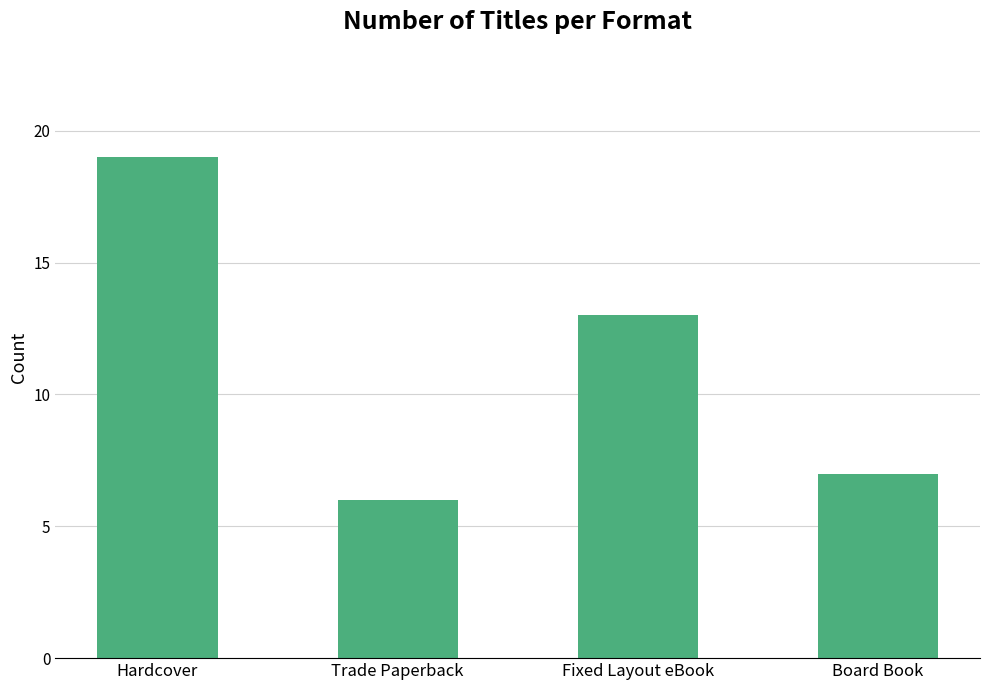

Reading left to right, transcribe all the data shown in this chart.

Hardcover=19	Trade Paperback=6	Fixed Layout eBook=13	Board Book=7